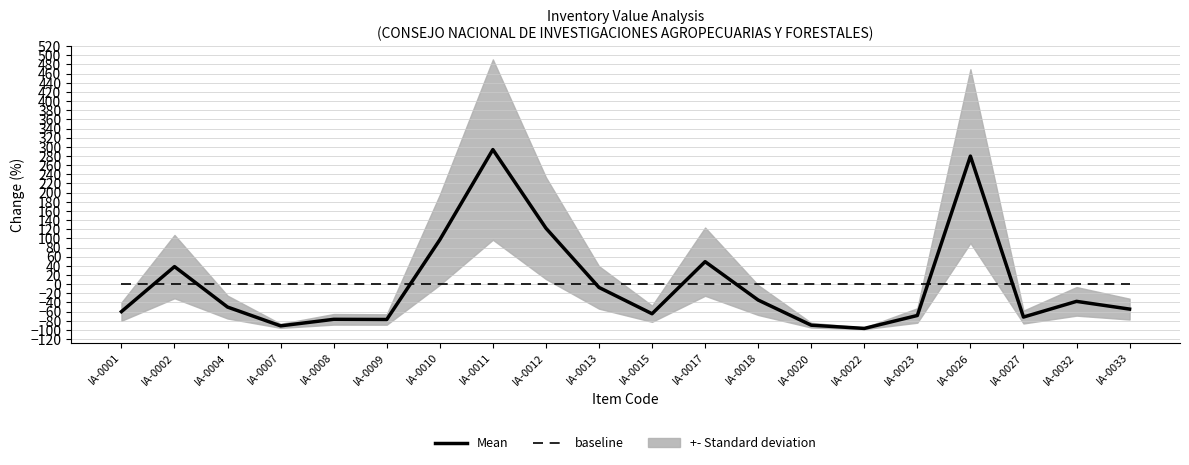

How many times do Mean and baseline cross each other?

8